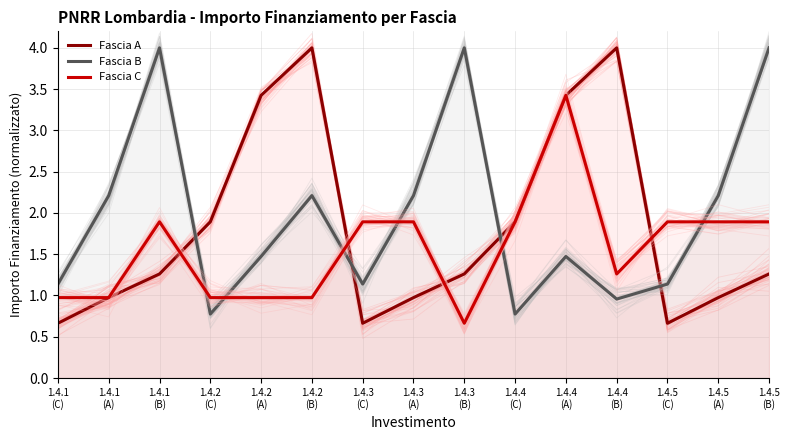

Where is the first local minimum for Fascia C?

1.4.3
(B)